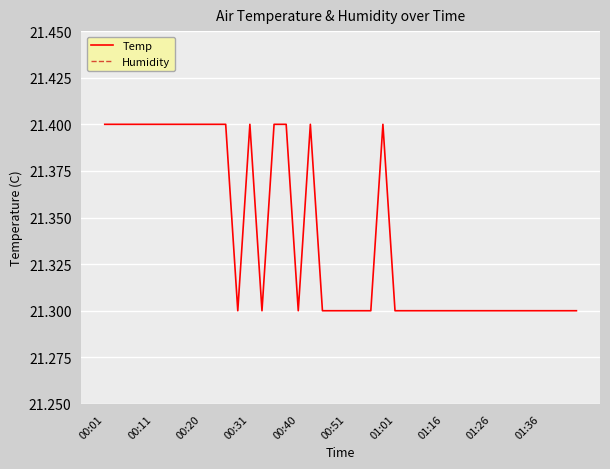

What is the difference between the second highest and second lowest values in the Humidity series?

0.7